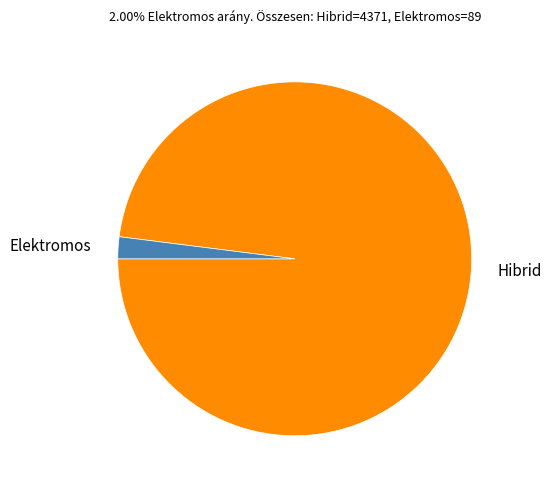

Does any single category account for the majority?

Yes